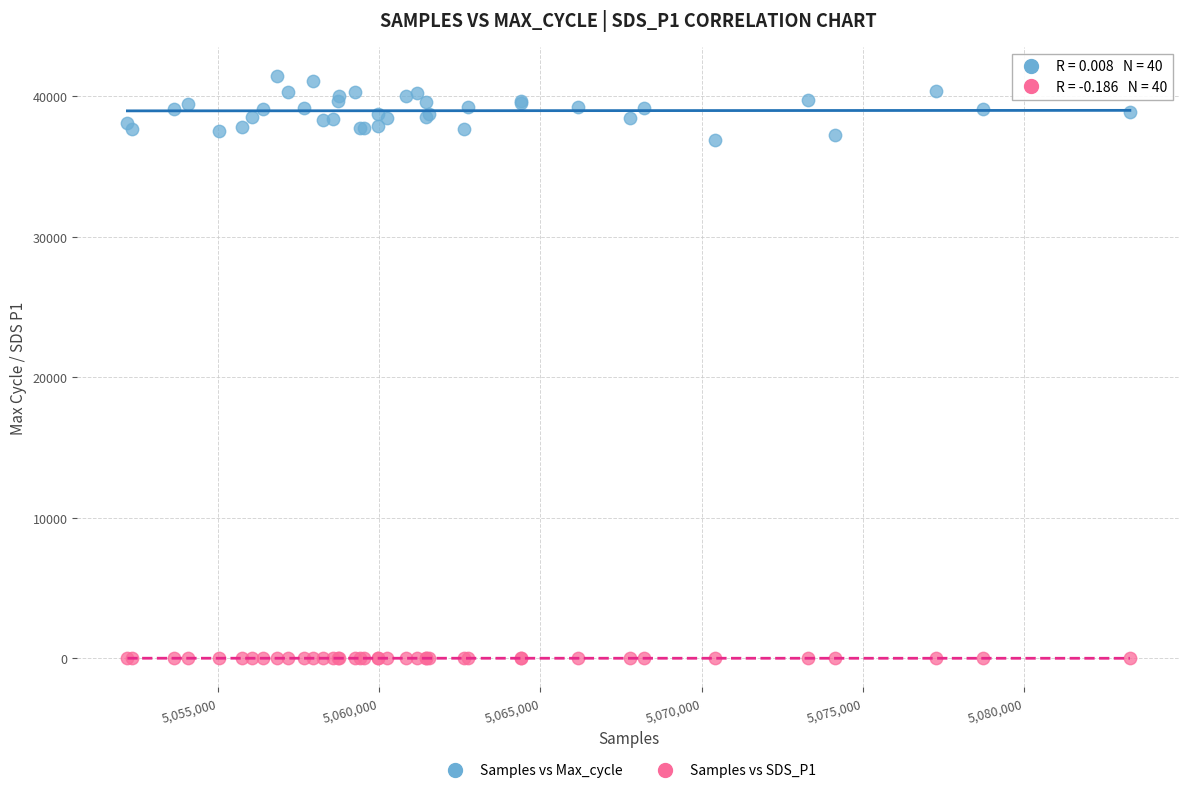

What is the X range (max minus min) for the scatter plot?

31105.0